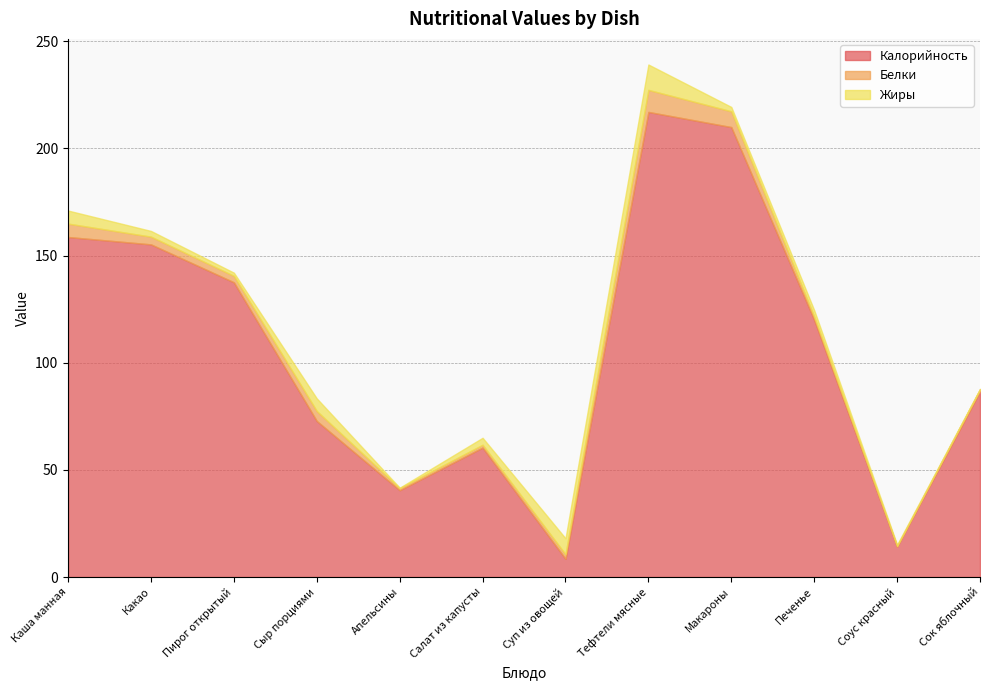

List the labels in order of Белки value, smallest first.

Соус красный, Апельсины, Сок яблочный, Салат из капусты, Печенье, Суп из овощей, Пирог открытый, Какао, Сыр порциями, Каша манная, Макароны, Тефтели мясные